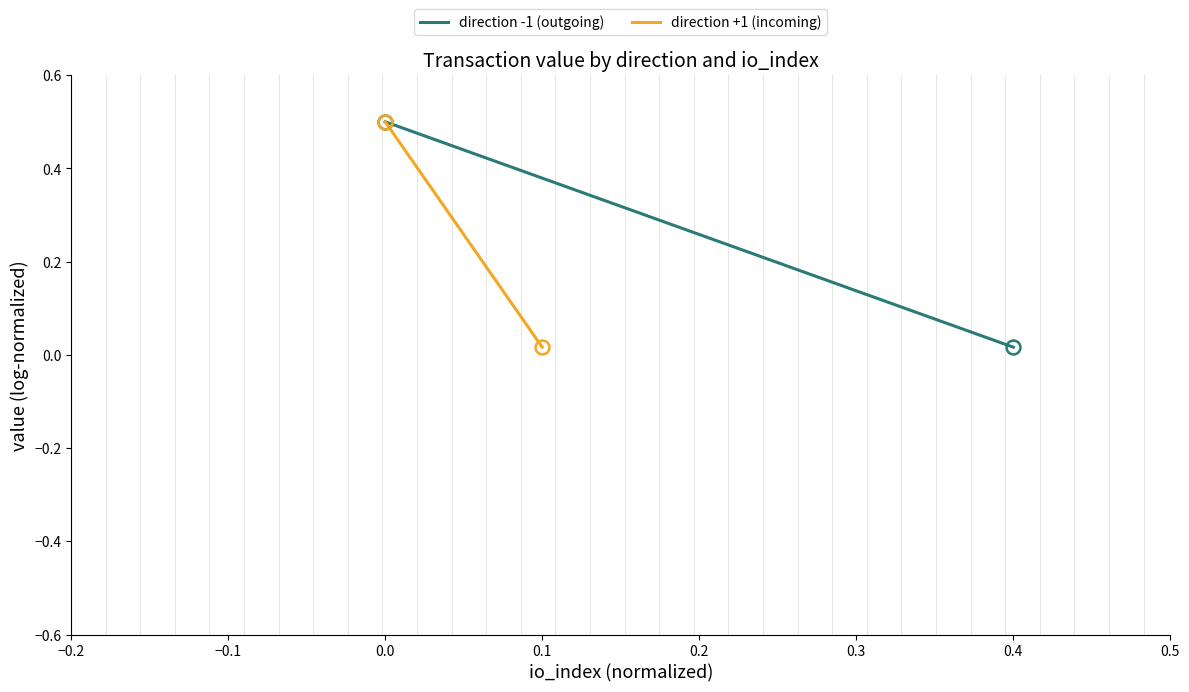

List the series in order of their peak value, lowest first.

direction -1 (outgoing), direction +1 (incoming)